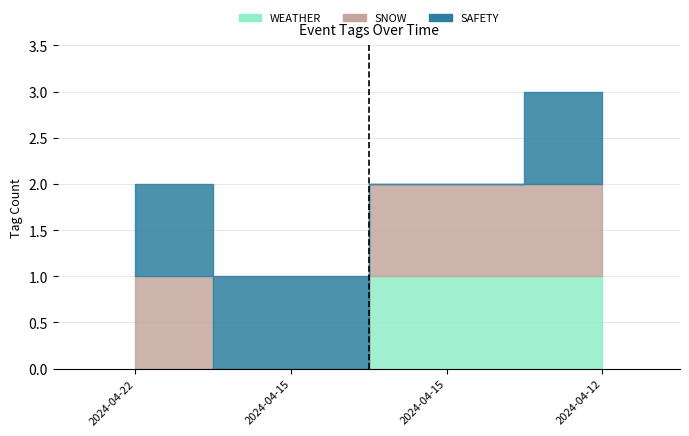

Rank the categories by WEATHER value from lowest to highest.

2024-04-22, 2024-04-15, 2024-04-15, 2024-04-12